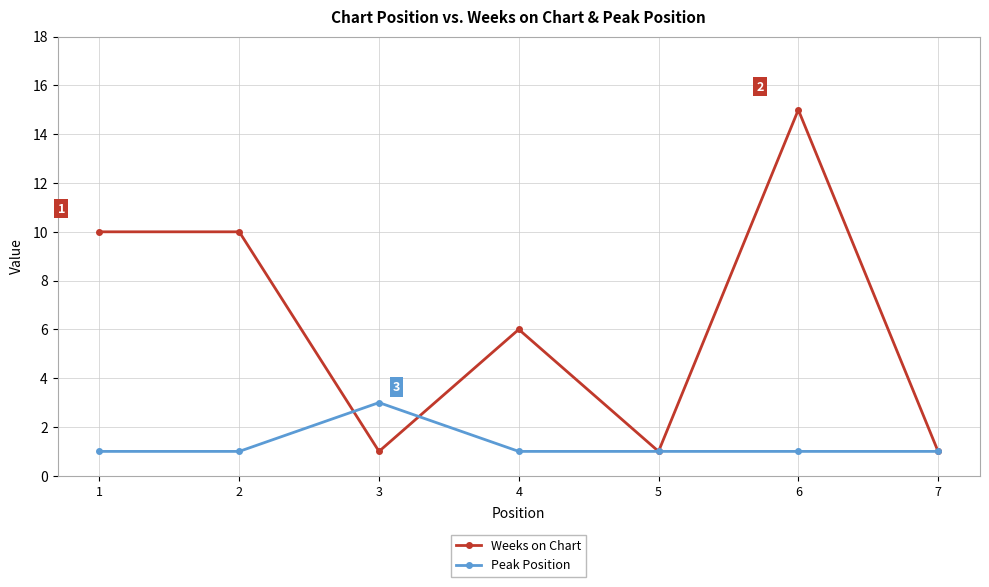

True or false: Peak Position and Weeks on Chart intersect in this chart.

True